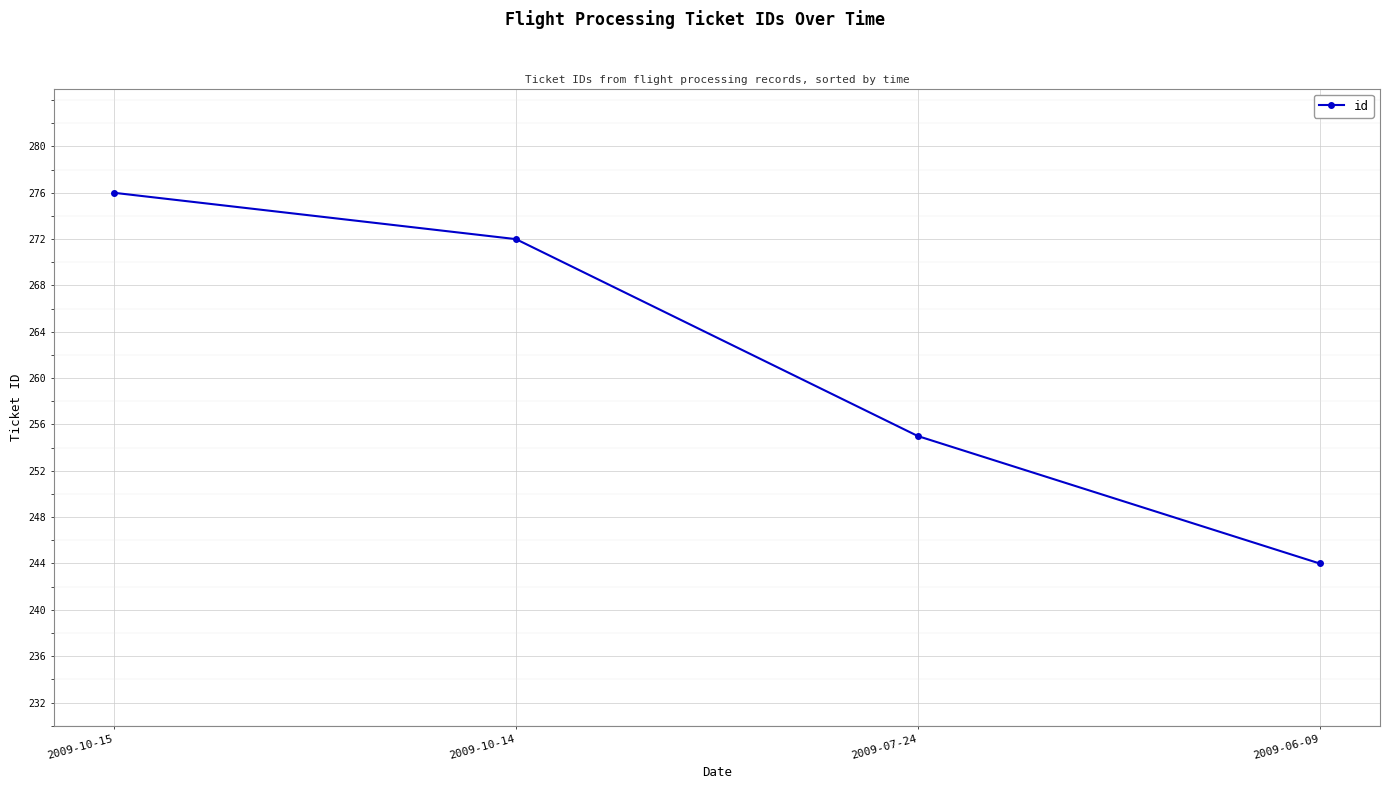

Reading left to right, what are all the values shown in this chart?

2009-10-15=276	2009-10-14=272	2009-07-24=255	2009-06-09=244